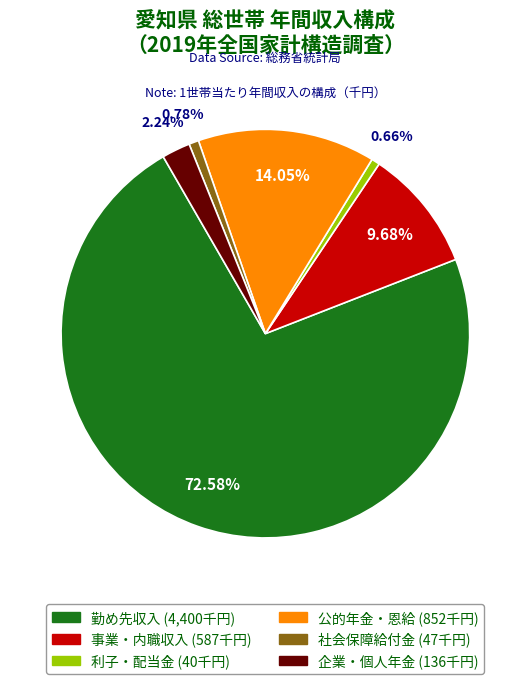

Is there a majority slice in this chart?

Yes